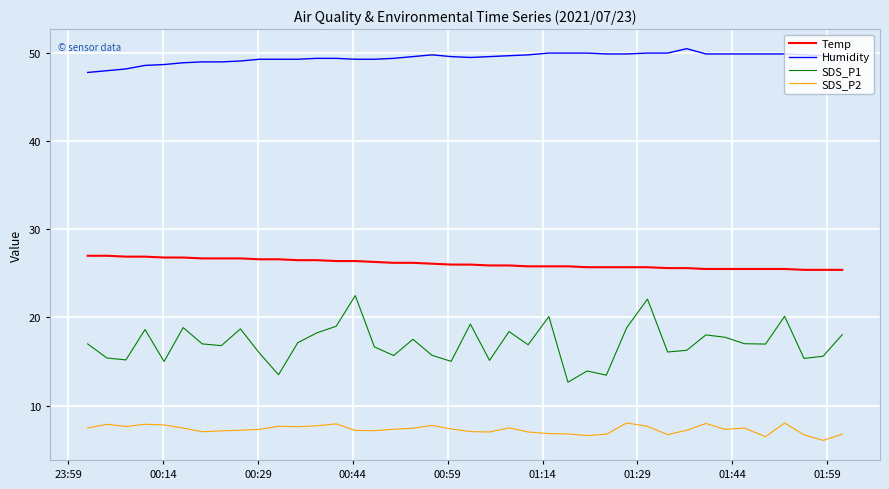

At how many categories does at least one series exceed 35?

40